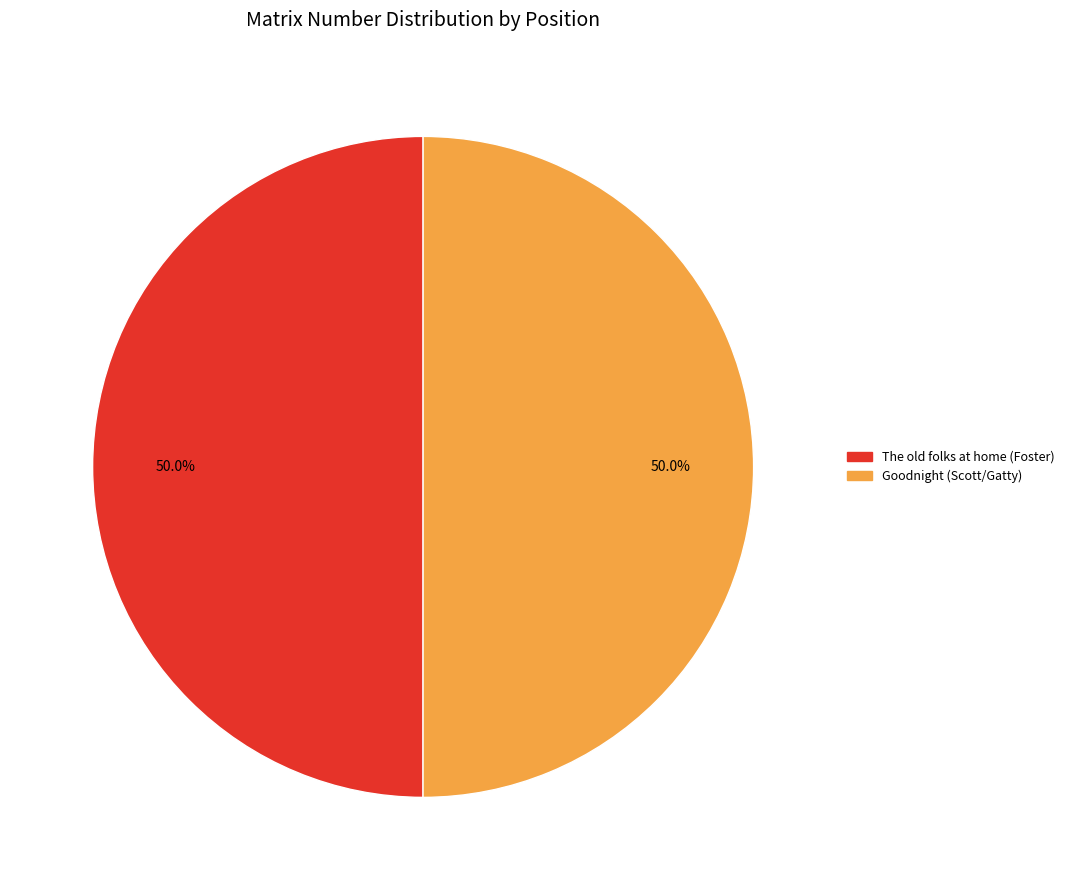

How many slices are in this pie chart?

2